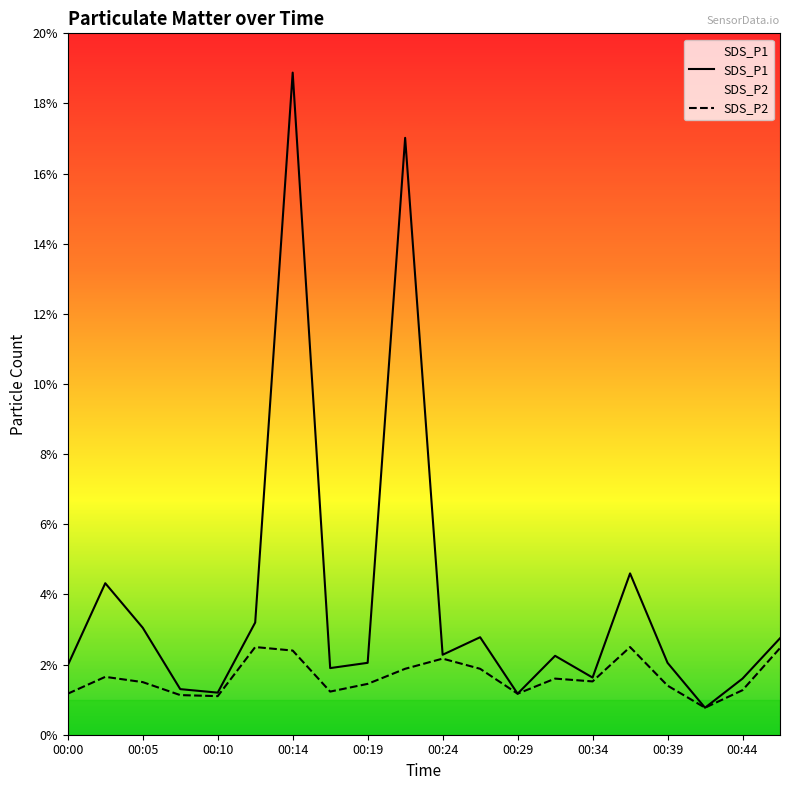

List the series in order of their overall mean, lowest first.

SDS_P2, SDS_P1